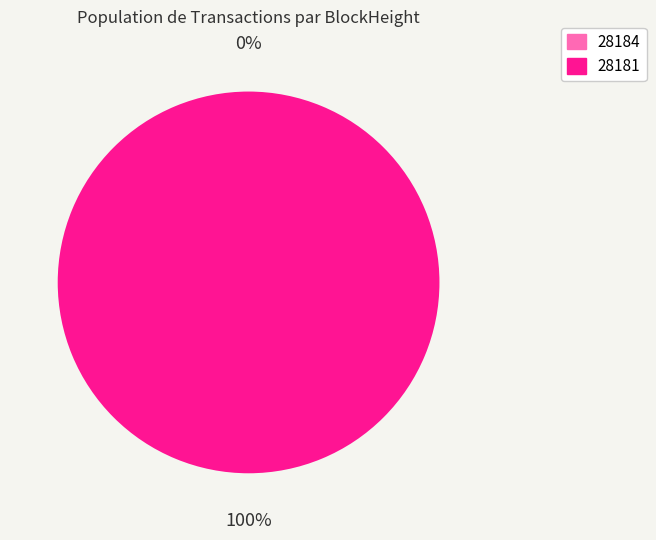

Do 28181 and 28184 together represent more than half of the pie?

Yes